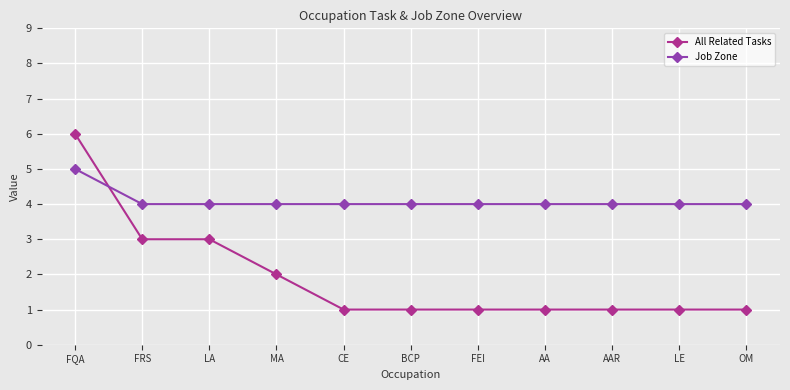

What is the difference between the maximum and minimum values in the Job Zone series?

1